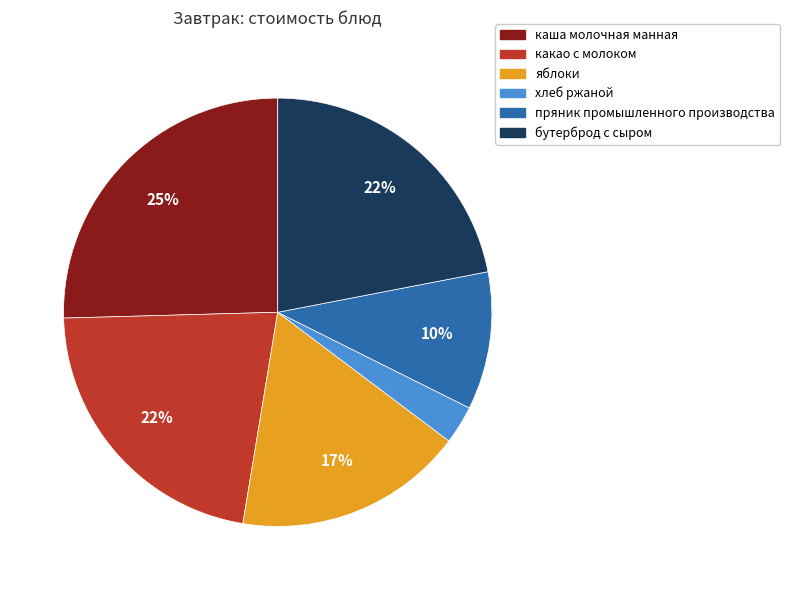

To the nearest percent, what is the difference between the каша молочная манная and бутерброд с сыром slice percentages?

3%